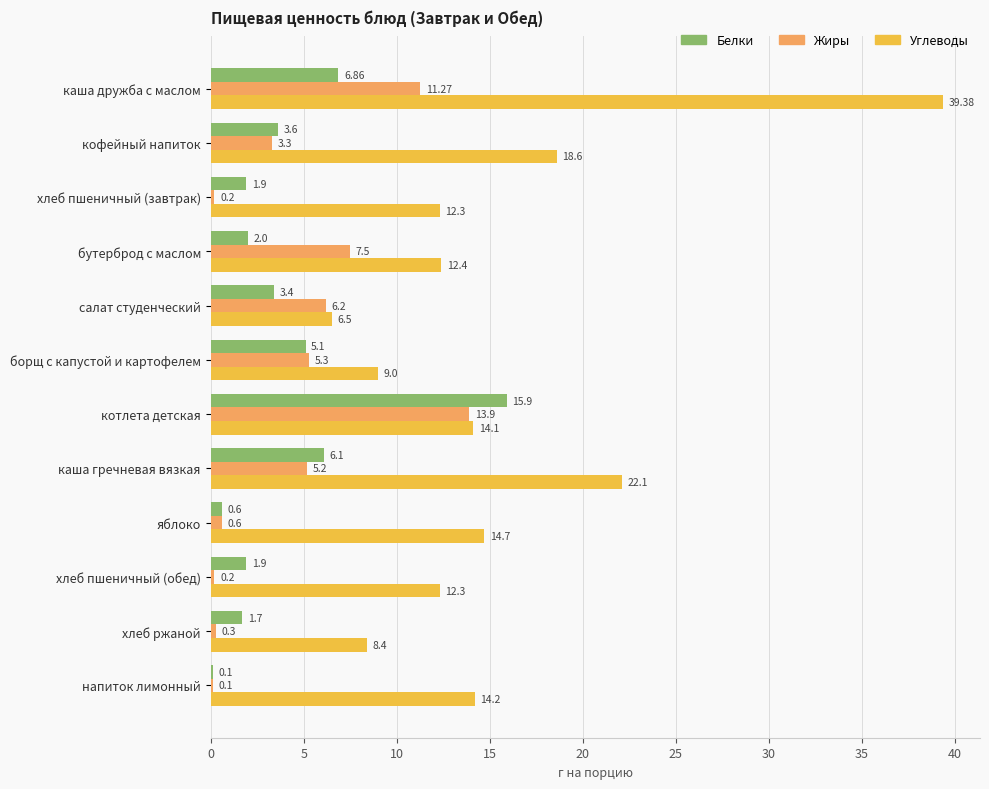

At which label is Углеводы closest to 22?

каша гречневая вязкая